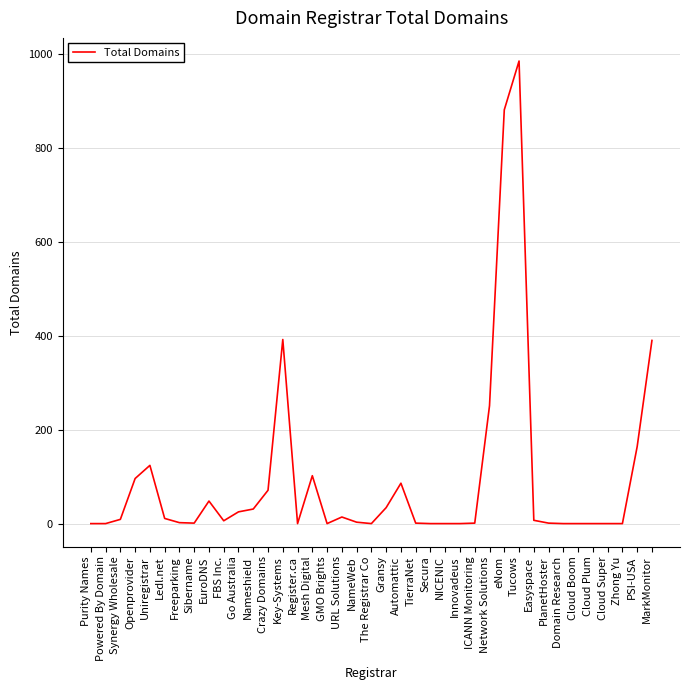

The chart shows a value of 390 at MarkMonitor. True or false?

True